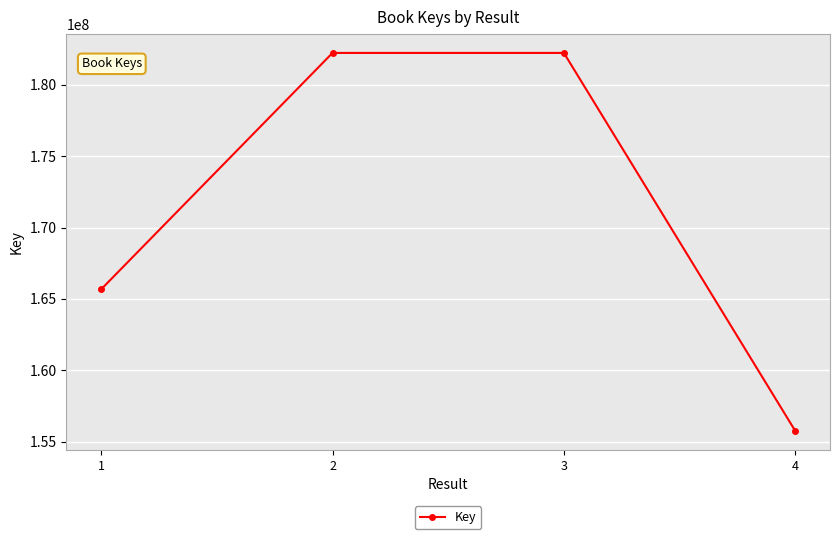

Is it true that the value at 2 is 182239226?

True